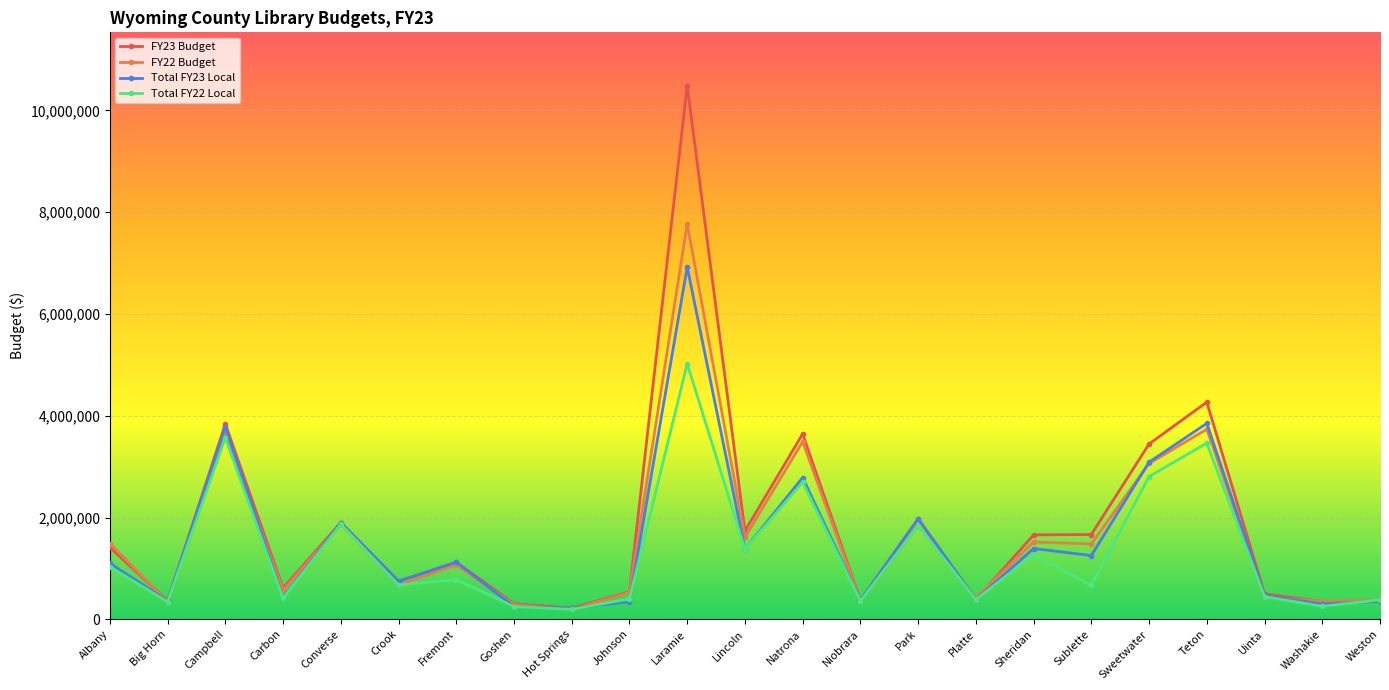

Read the FY23 Budget value at Sweetwater.

3444828